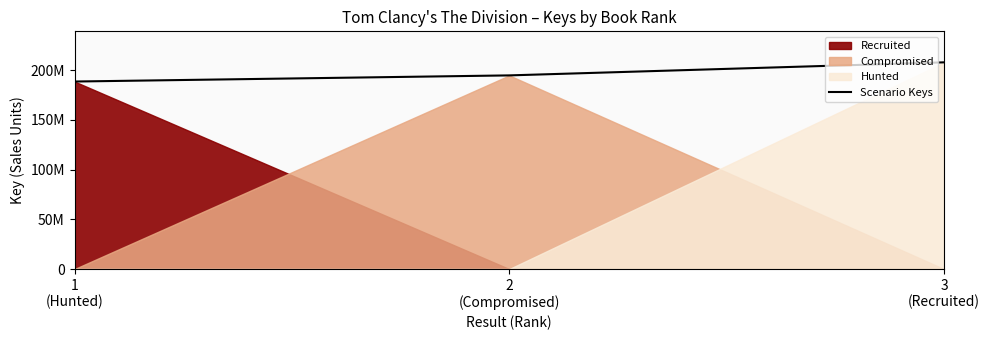

True or false: the data shows 207932409 at 3
(Recruited).

True